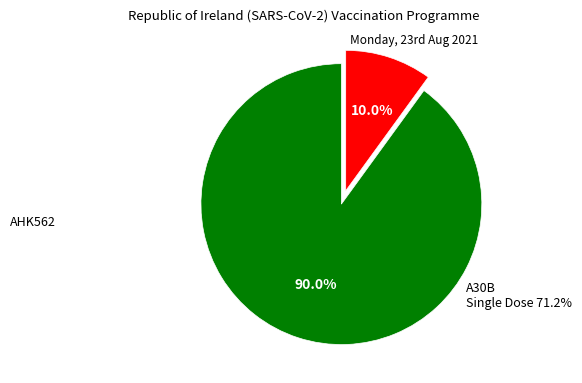

Is there a majority slice in this chart?

Yes